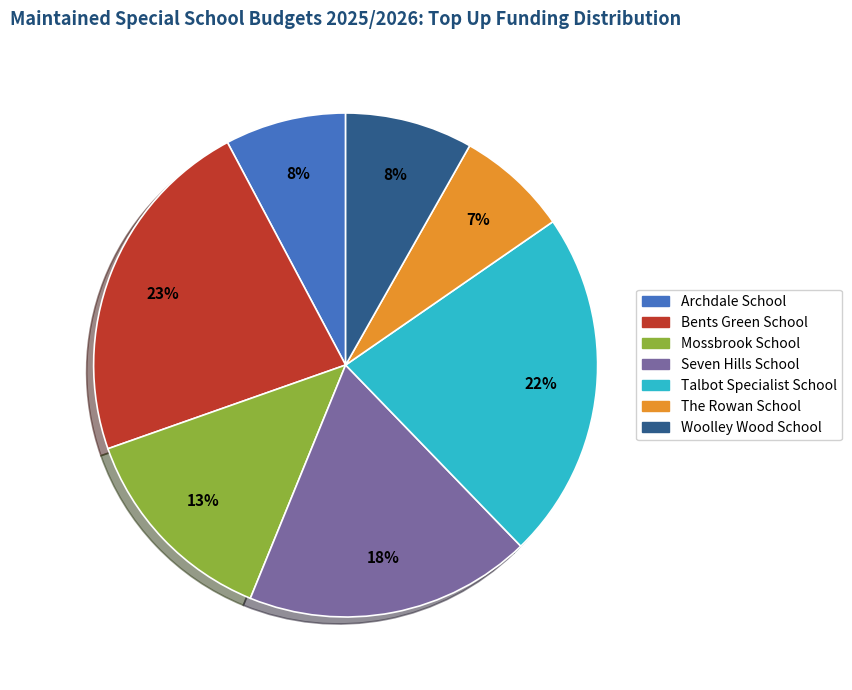

To the nearest percent, what is the average slice percentage?

14%